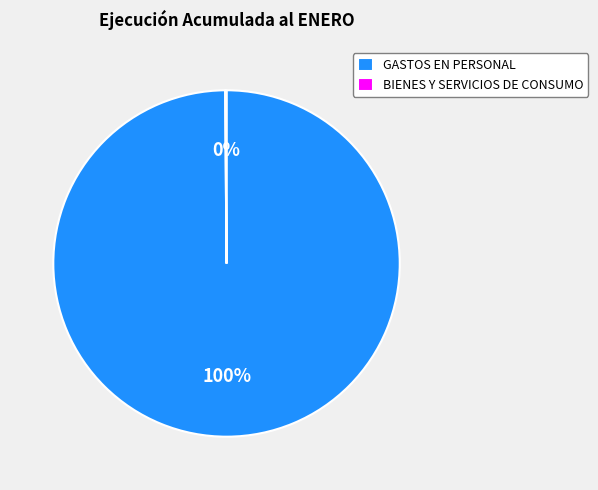

What percentage is the GASTOS EN PERSONAL slice, to the nearest percent?

100%